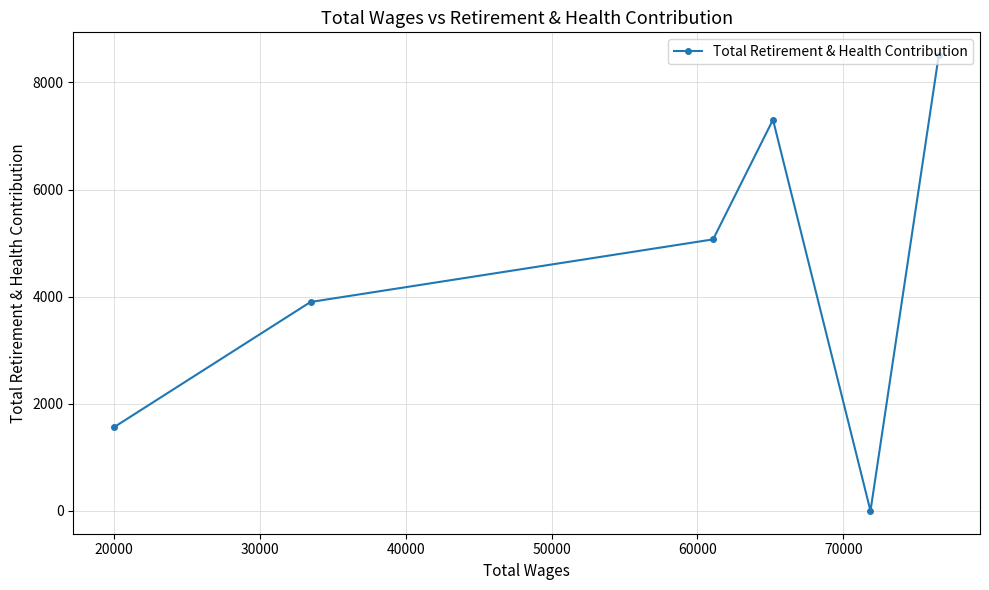

What is the difference between the maximum and second lowest values?

6941